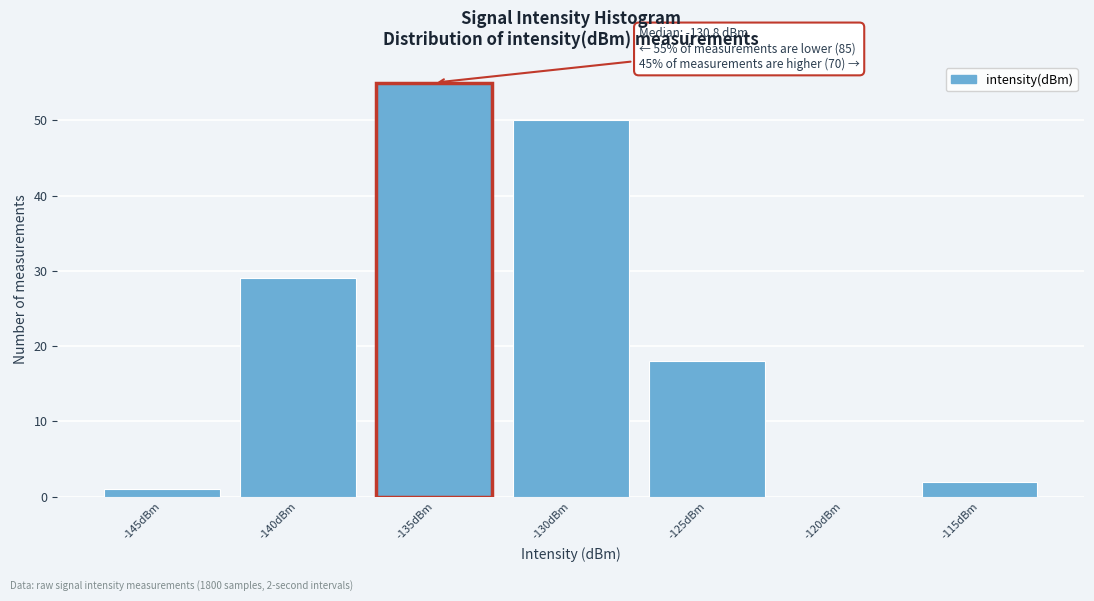

Reading left to right, extract all data points from this chart.

-145dBm=1	-140dBm=29	-135dBm=55	-130dBm=50	-125dBm=18	-120dBm=0	-115dBm=2